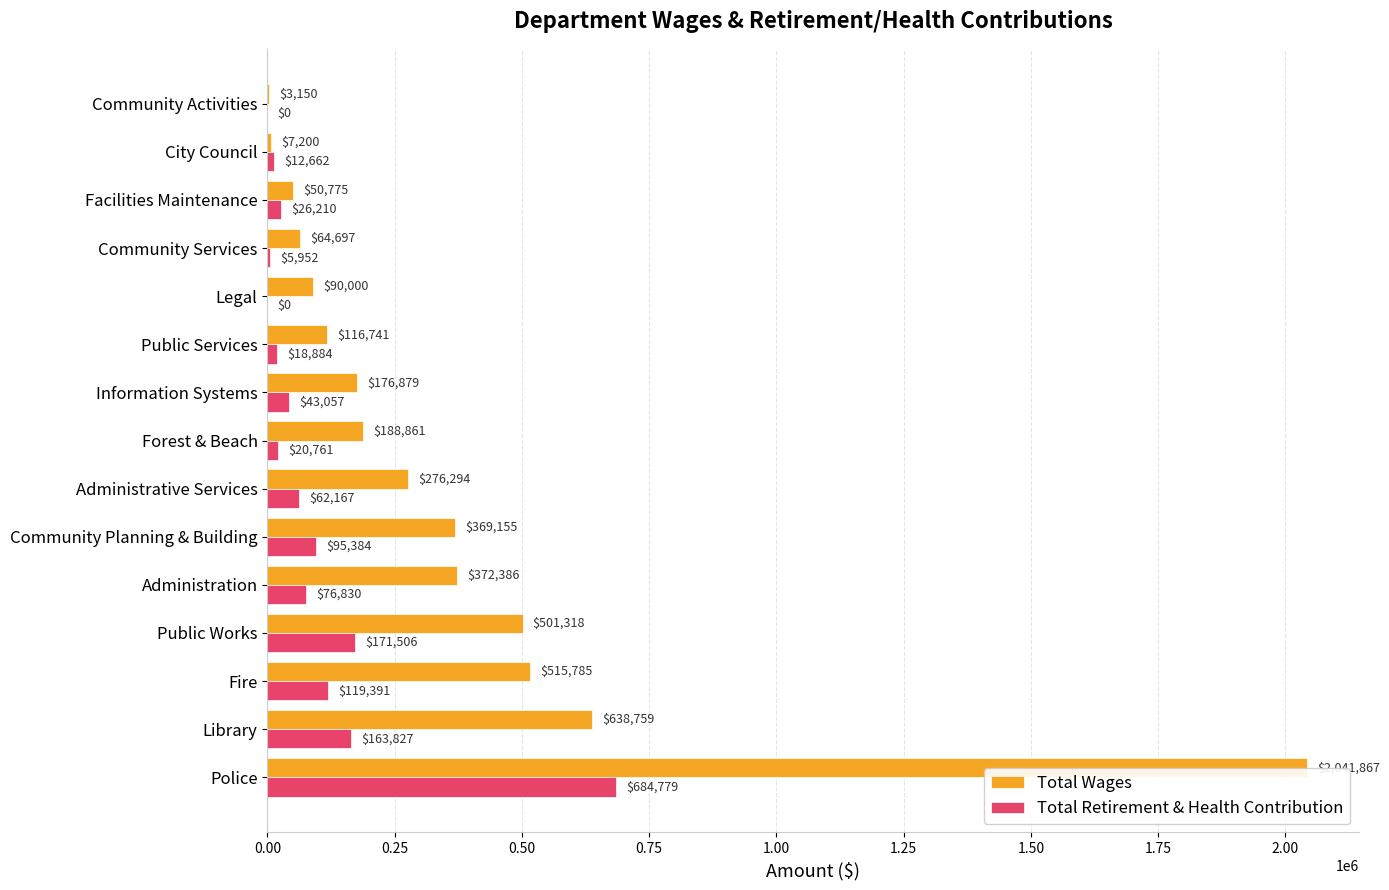

What is the maximum value for Total Retirement & Health Contribution?

684779.0